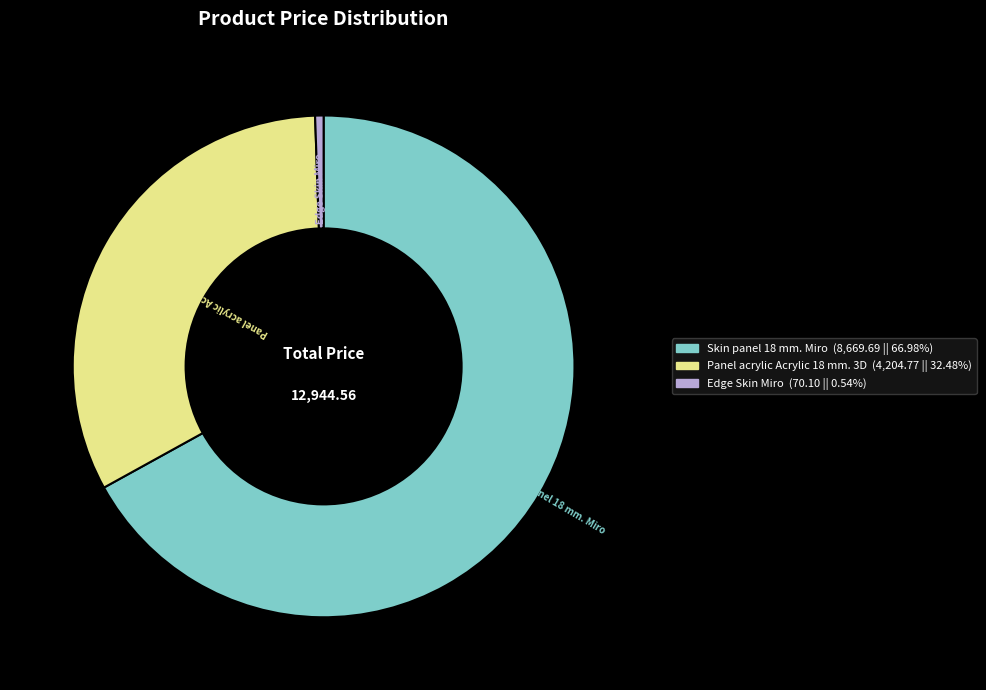

Between Skin panel 18 mm. Miro and Panel acrylic Acrylic 18 mm. 3D, which is larger?

Skin panel 18 mm. Miro